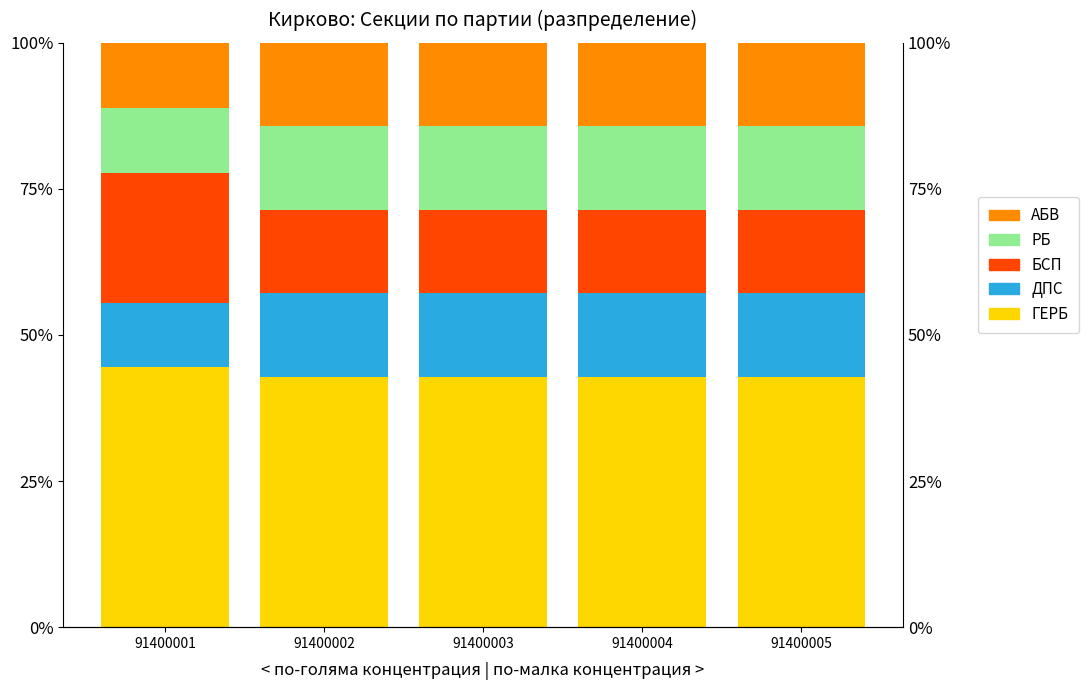

Which series has the largest total across all categories?

ГЕРБ